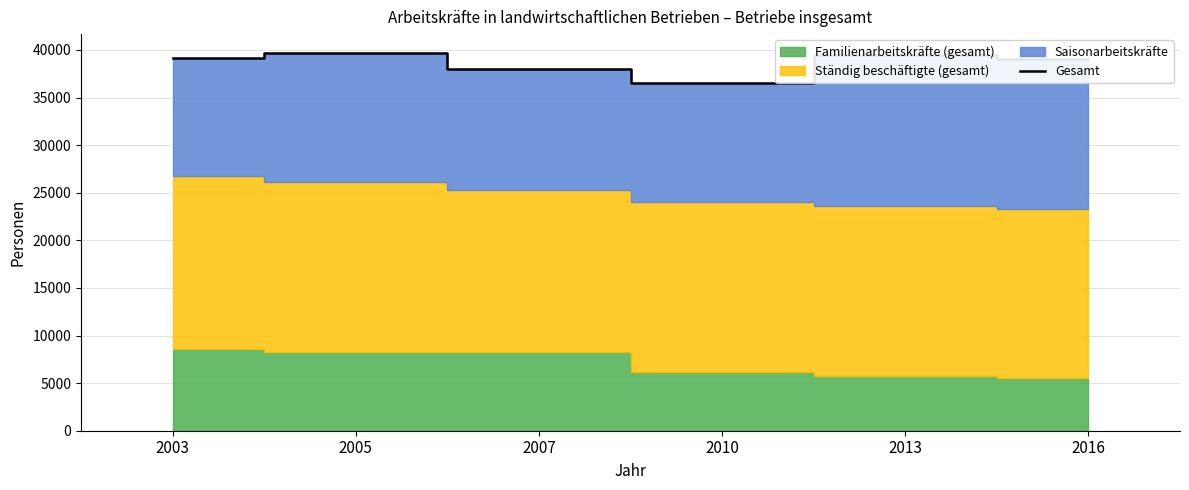

The value at 2007 is 62433. True or false?

False